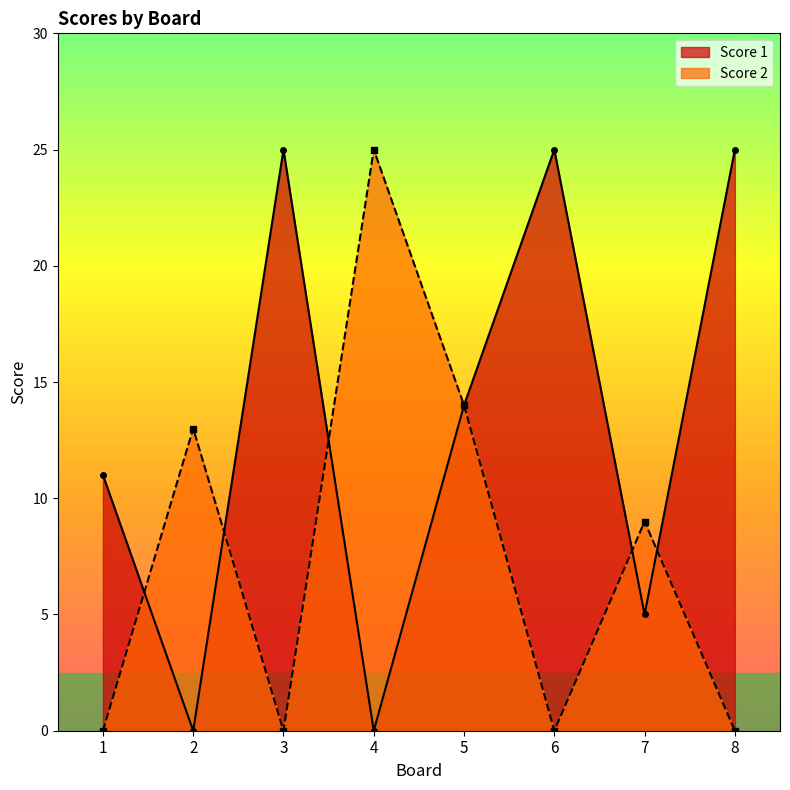

Which series has the largest range (max minus min)?

Score 1